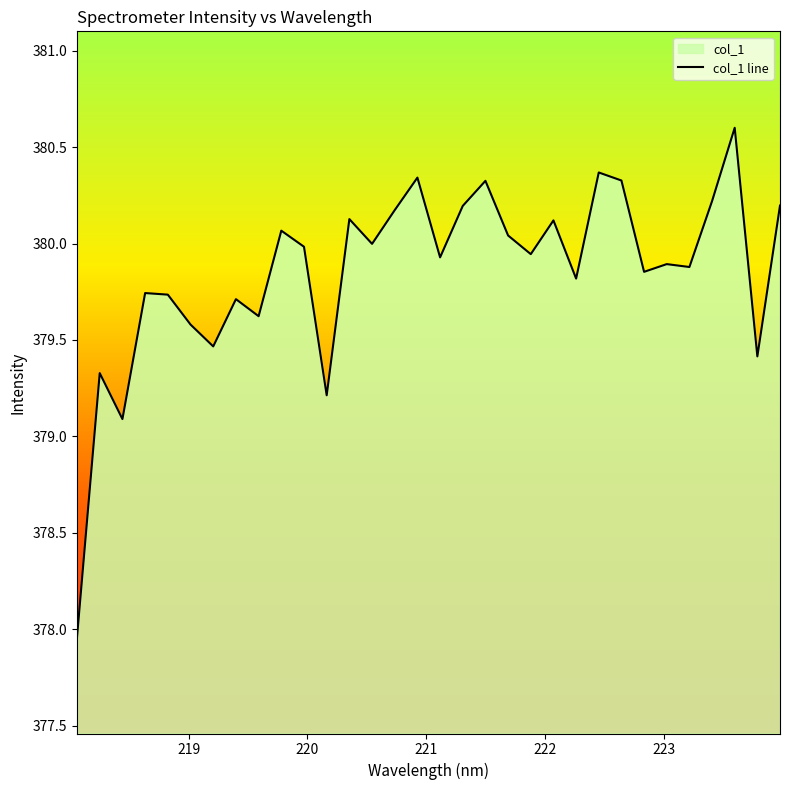

What is the maximum value shown in the chart?

380.6